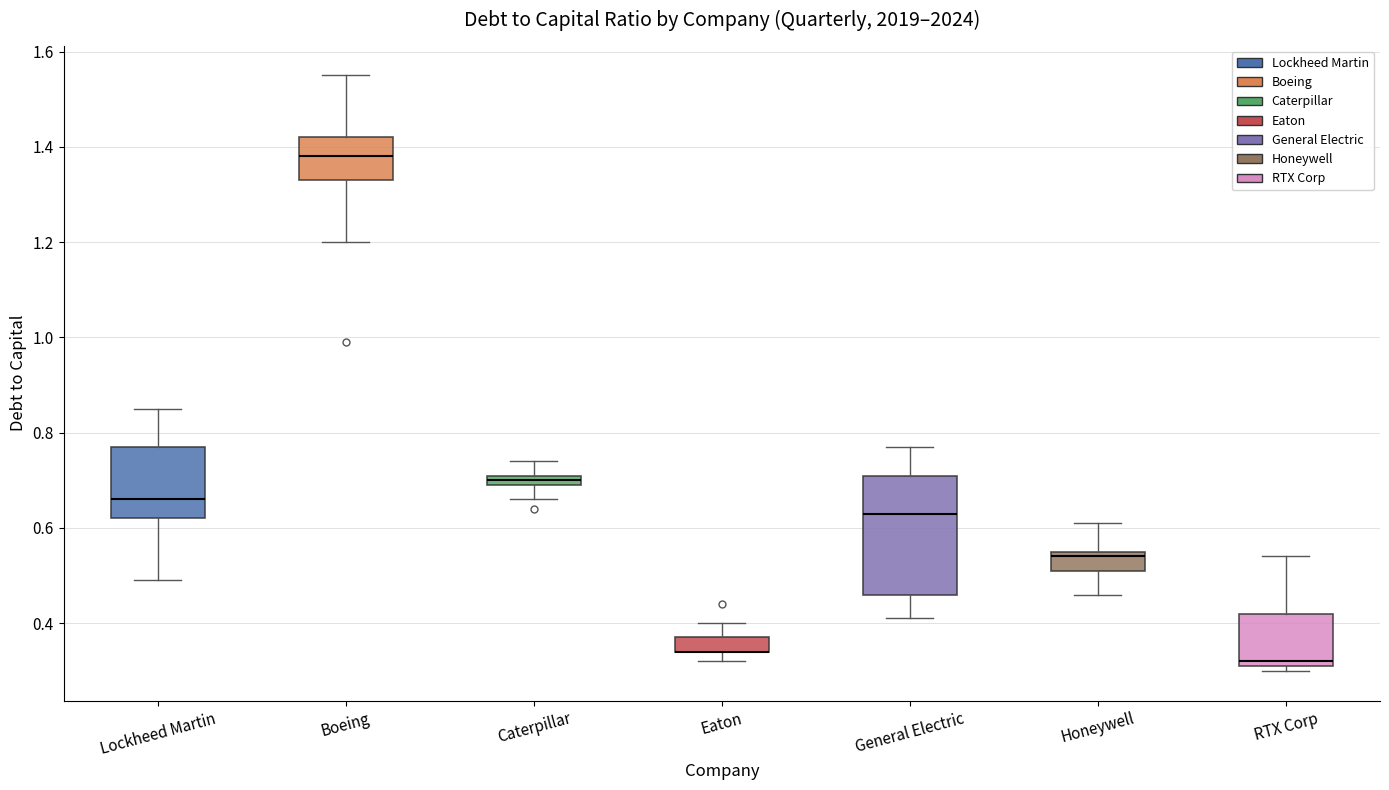

Where is the lower edge of the box for RTX Corp on the y-axis? The values are not printed on the chart, so give them approximately, as read against the axis.

0.32